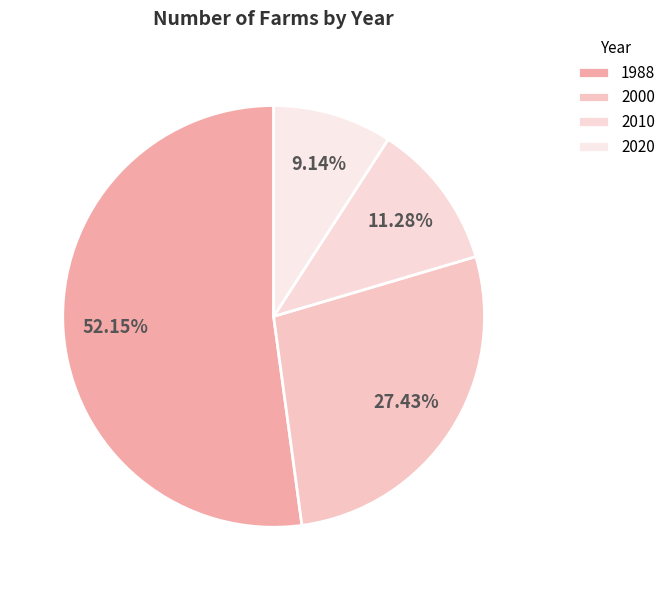

To the nearest percent, what portion does 1988 represent?

52%